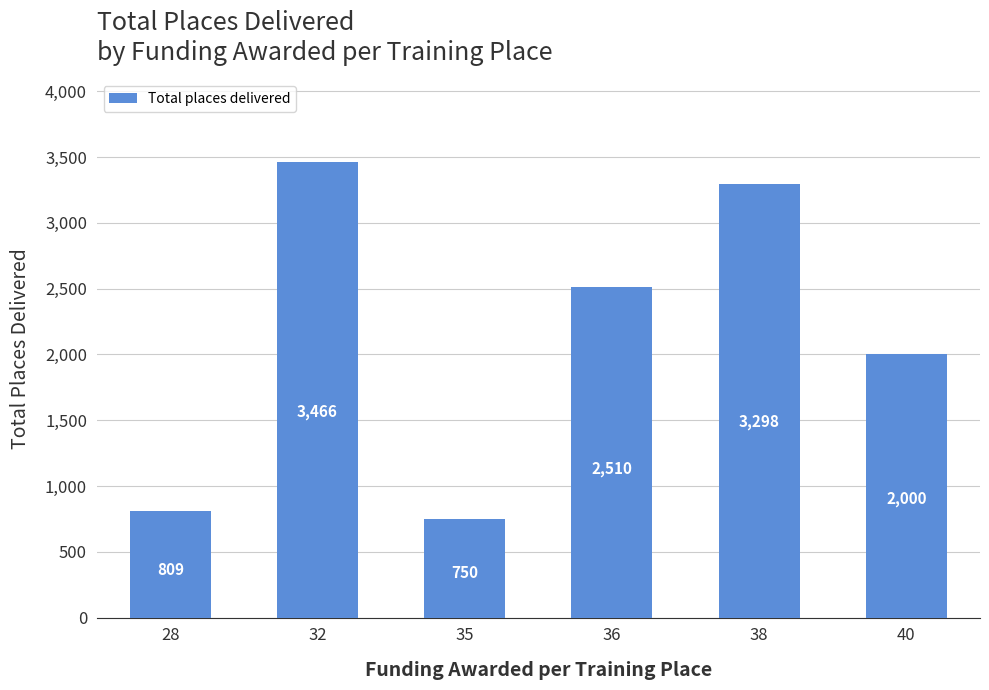

How many categories are shown in the chart?

6